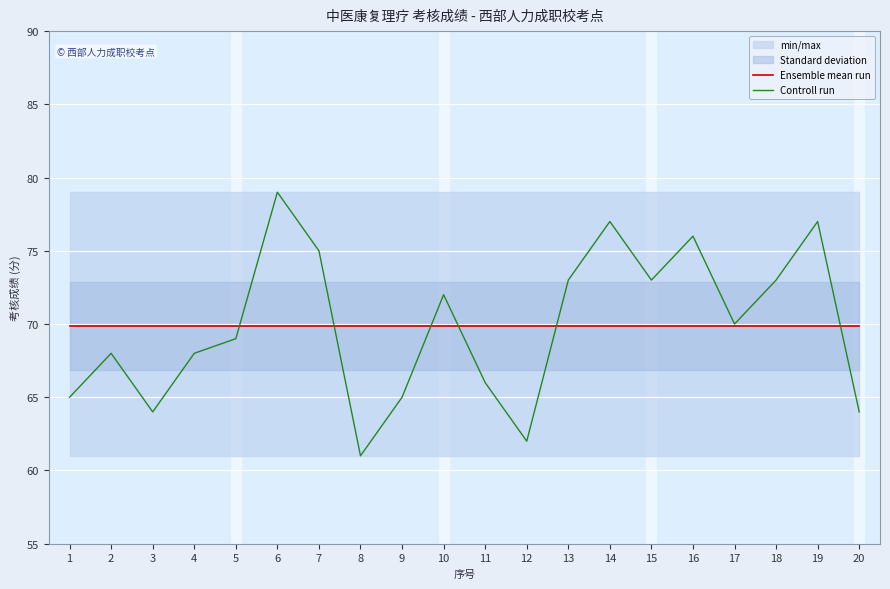

Between which two adjacent categories do Controll run and Ensemble mean run first intersect?

5 and 6